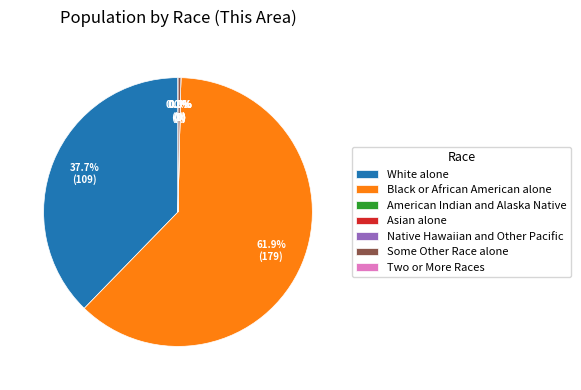

Rank the categories by value from highest to lowest.

Black or African American alone, White alone, Some Other Race alone, American Indian and Alaska Native, Asian alone, Native Hawaiian and Other Pacific, Two or More Races